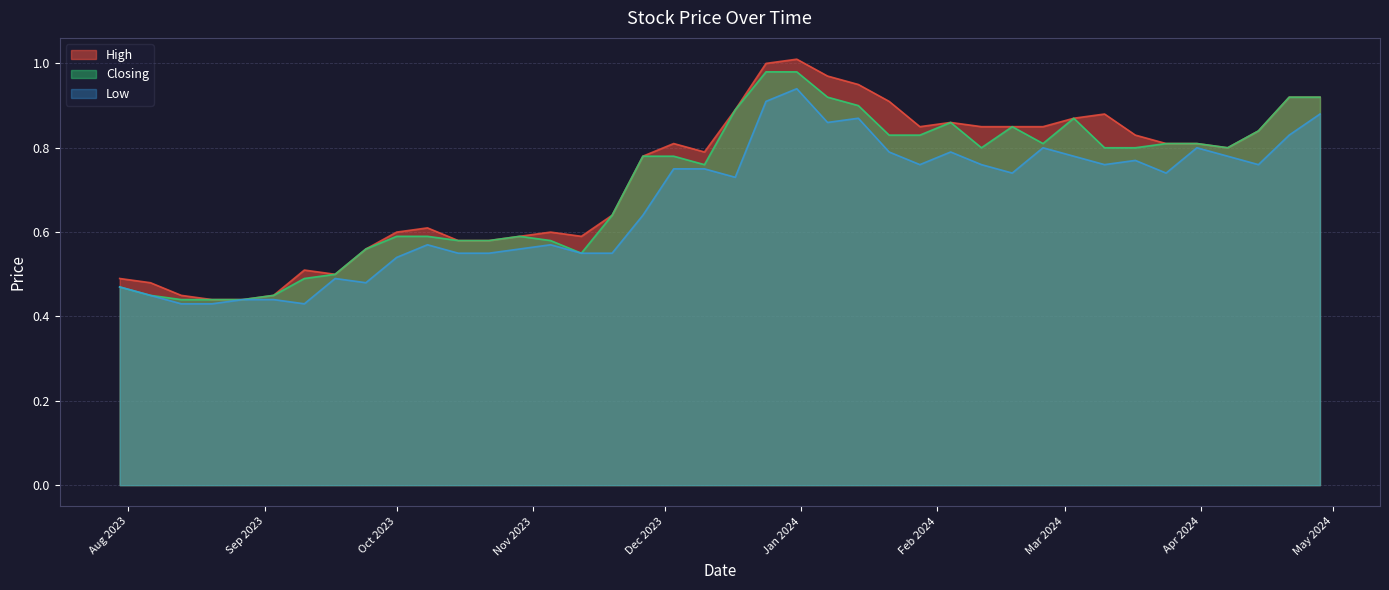

Rank the series by their maximum value, from highest to lowest.

High, Closing, Low